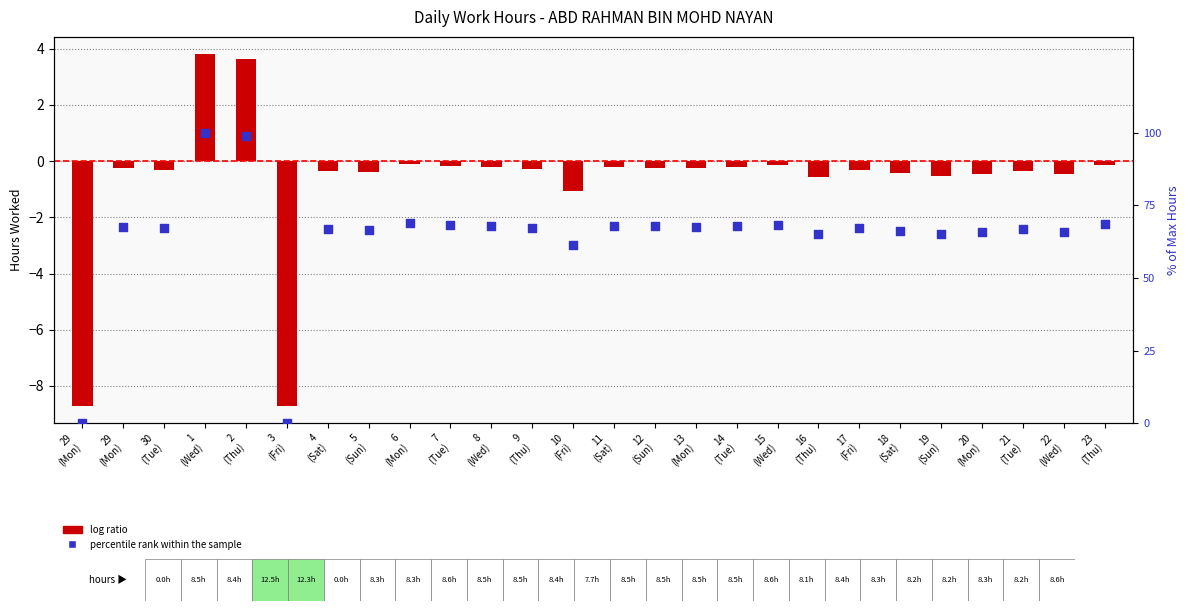

Which series has the largest total across all categories?

percentile rank within the sample